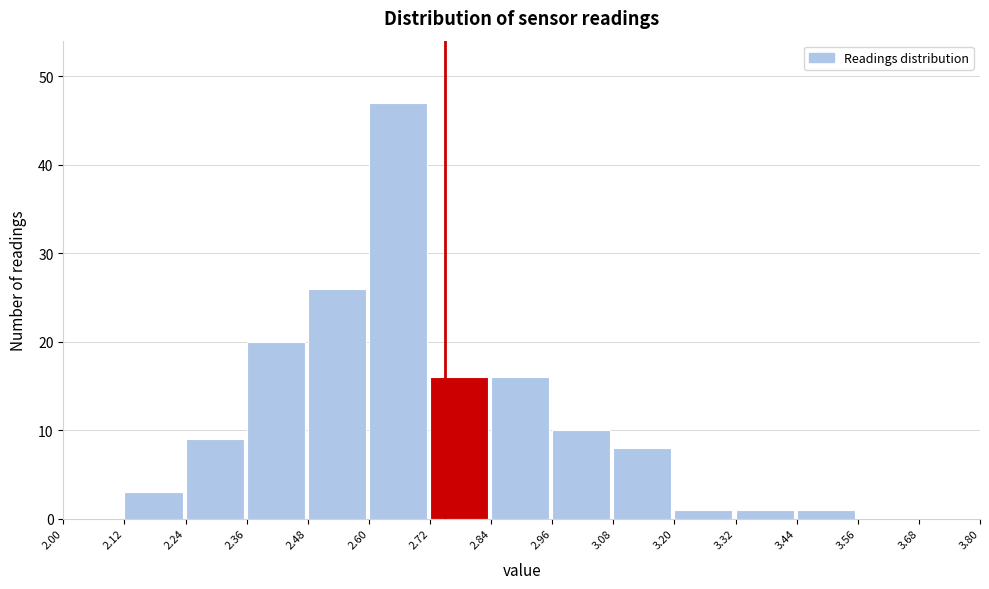

Reading left to right, transcribe this chart: for each bar, give the range it covers on the x-axis and its height. The values are not printed on the chart, so give them approximately, as read against the axis.

2.00 to 2.12: 0
2.12 to 2.24: 3
2.24 to 2.36: 9
2.36 to 2.48: 20
2.48 to 2.60: 26
2.60 to 2.72: 47
2.72 to 2.84: 16
2.84 to 2.96: 16
2.96 to 3.08: 10
3.08 to 3.20: 8
3.20 to 3.32: 1
3.32 to 3.44: 1
3.44 to 3.56: 1
3.56 to 3.68: 0
3.68 to 3.80: 0